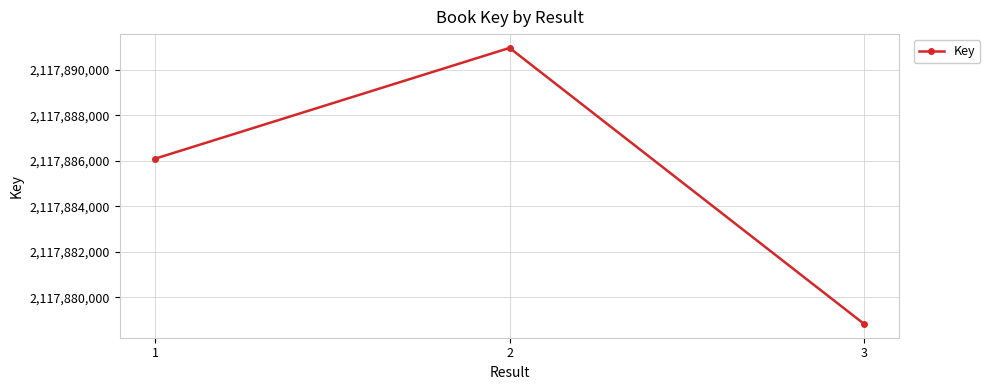

Which category has the highest value across all series?

2